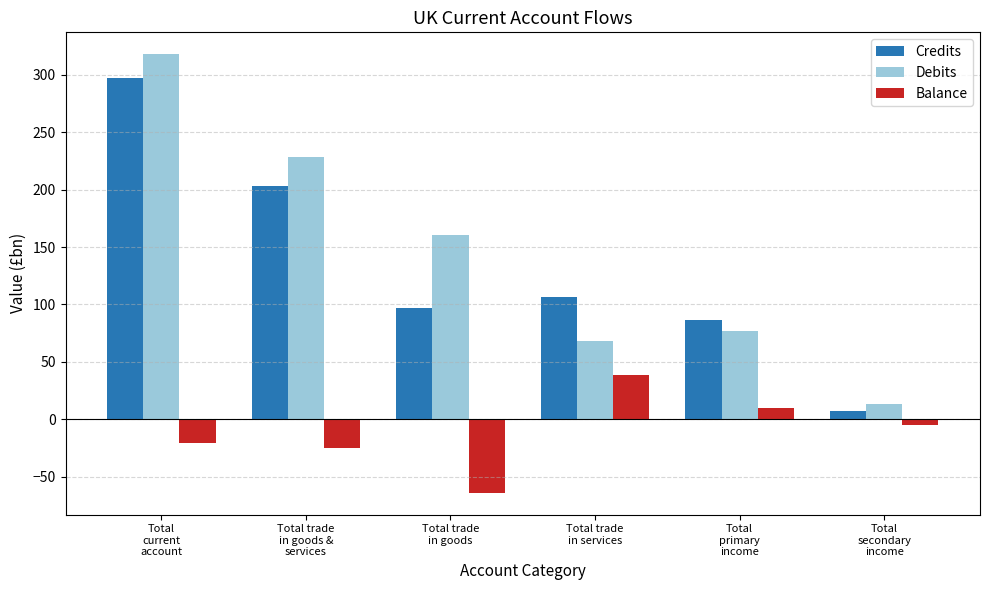

What is the difference between the highest and lowest values at Total
primary
income?

76.5